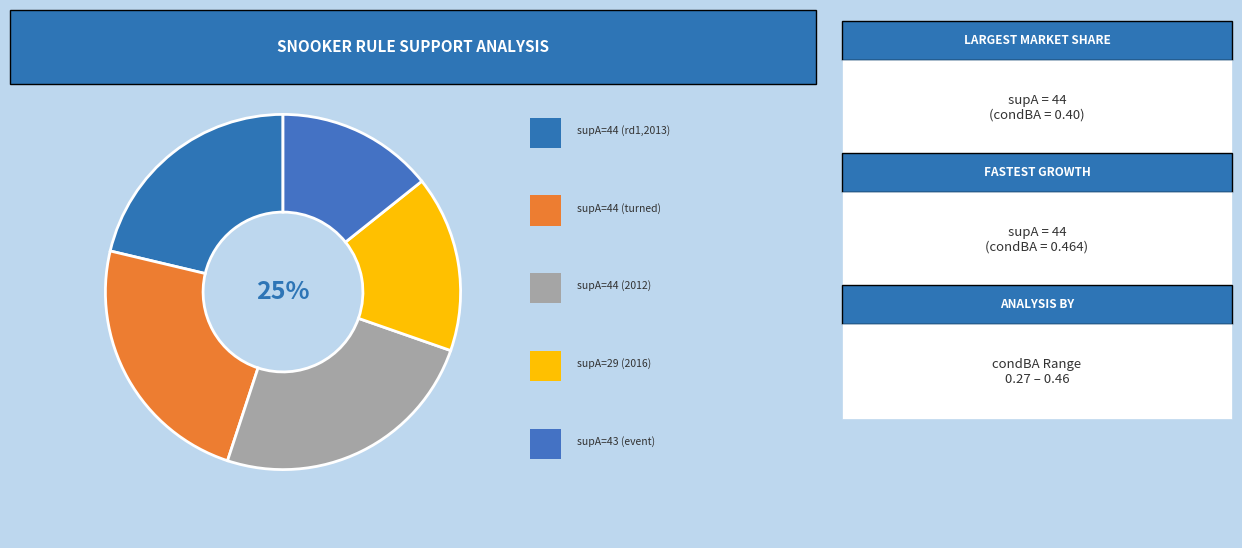

Count the number of slices in the pie.

5